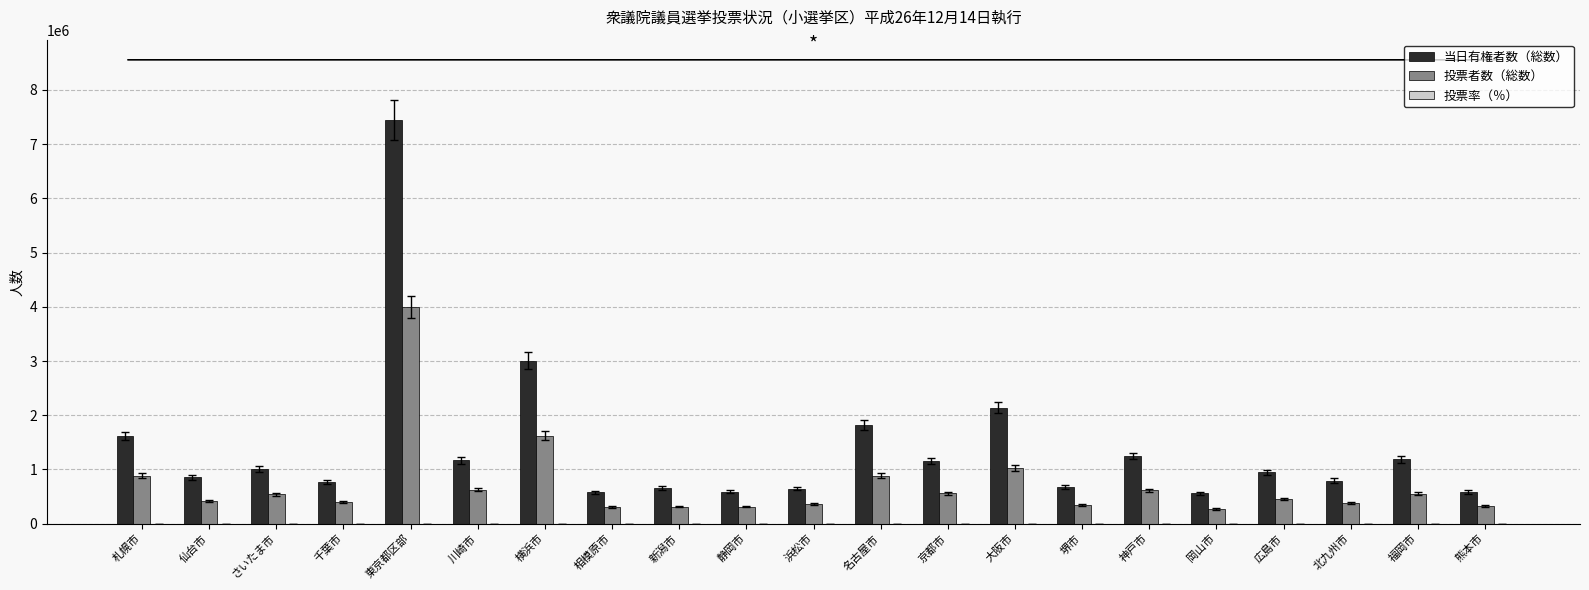

The 投票者数（総数） series shows 271362.0 at 岡山市. True or false?

True